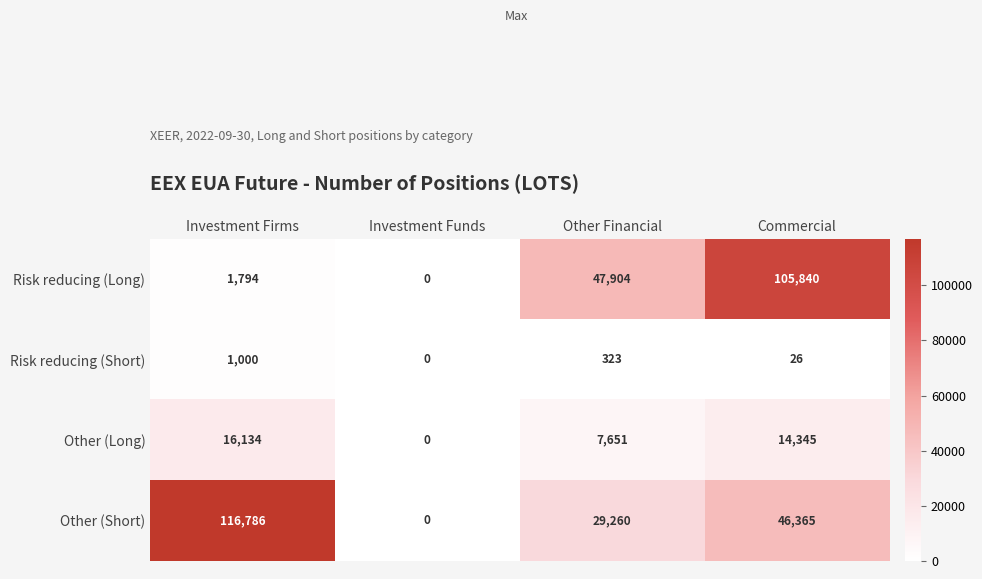

What is the difference between the second highest and second lowest values in the Other (Short) series?

17105